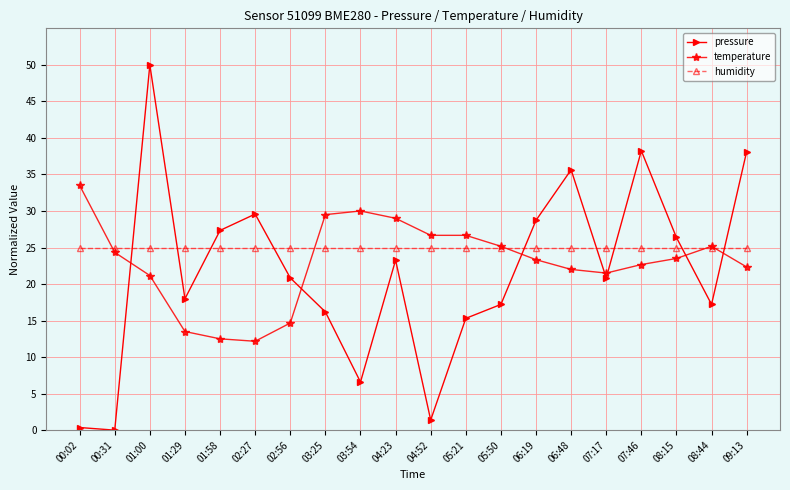

Is it true that pressure equals 27.3 at 01:58?

True